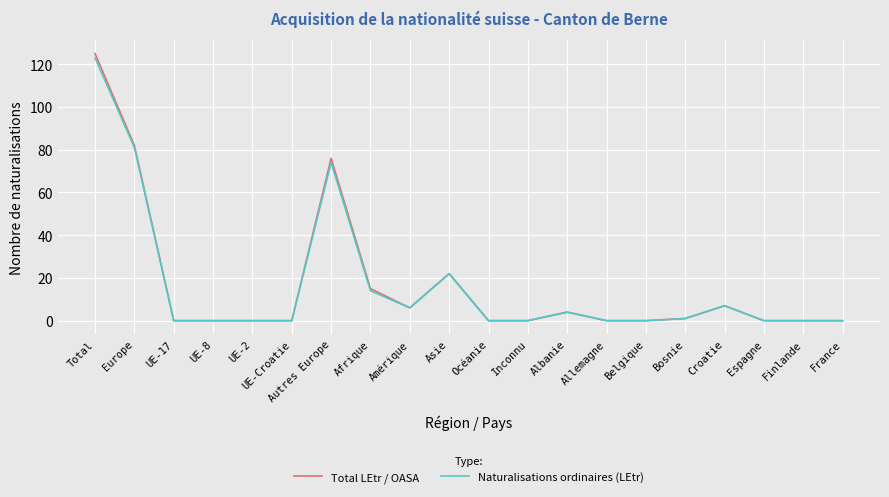

Reading right to left, extract all data points from this chart.

Total LEtr / OASA: France=0	Finlande=0	Espagne=0	Croatie=7	Bosnie=1	Belgique=0	Allemagne=0	Albanie=4	Inconnu=0	Océanie=0	Asie=22	Amérique=6	Afrique=15	Autres Europe=76	UE-Croatie=0	UE-2=0	UE-8=0	UE-17=0	Europe=82	Total=125
Naturalisations ordinaires (LEtr): France=0	Finlande=0	Espagne=0	Croatie=7	Bosnie=1	Belgique=0	Allemagne=0	Albanie=4	Inconnu=0	Océanie=0	Asie=22	Amérique=6	Afrique=14	Autres Europe=74	UE-Croatie=0	UE-2=0	UE-8=0	UE-17=0	Europe=81	Total=123